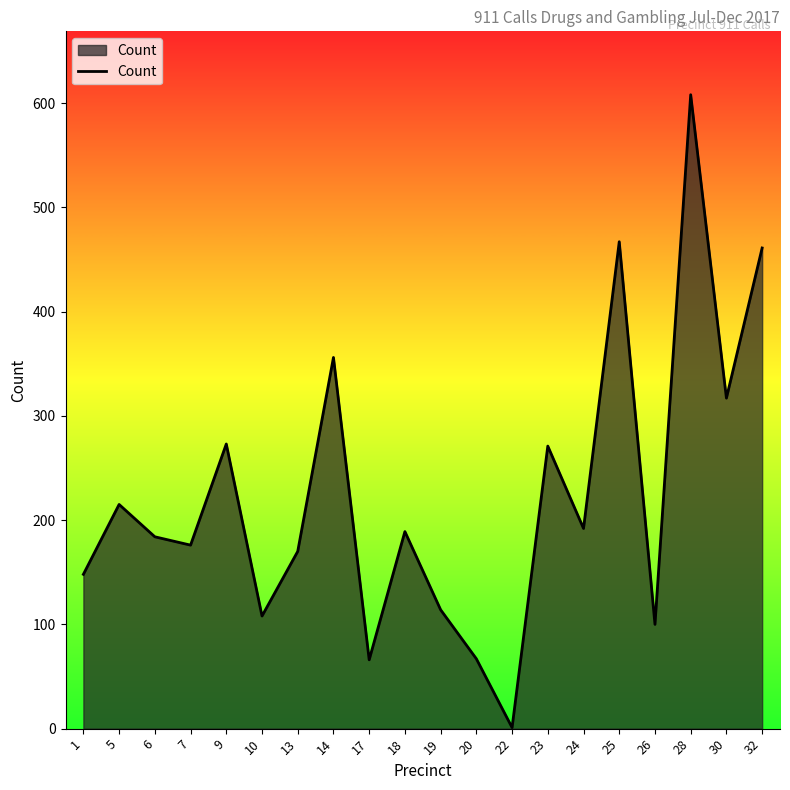

What is the maximum value shown in the chart?

608